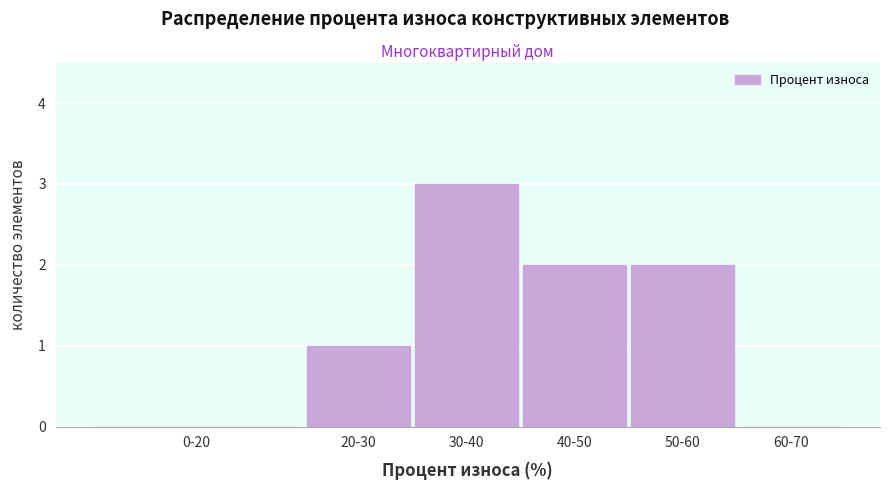

Reading left to right, what are all the values shown in this chart?

0-20=0	20-30=1	30-40=3	40-50=2	50-60=2	60-70=0